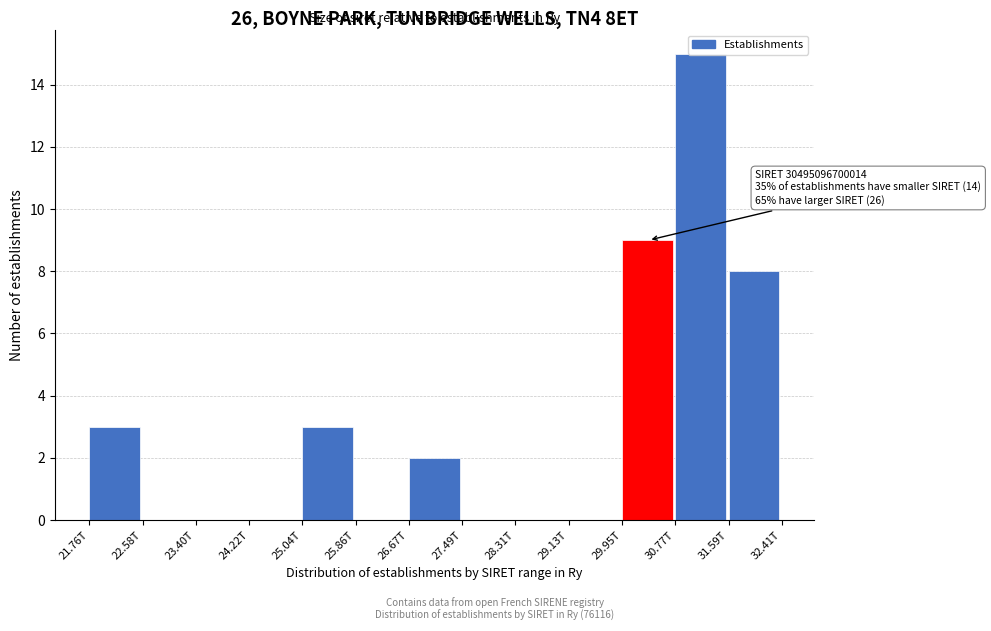

Is it true that the value at 30.77T is 7?

False